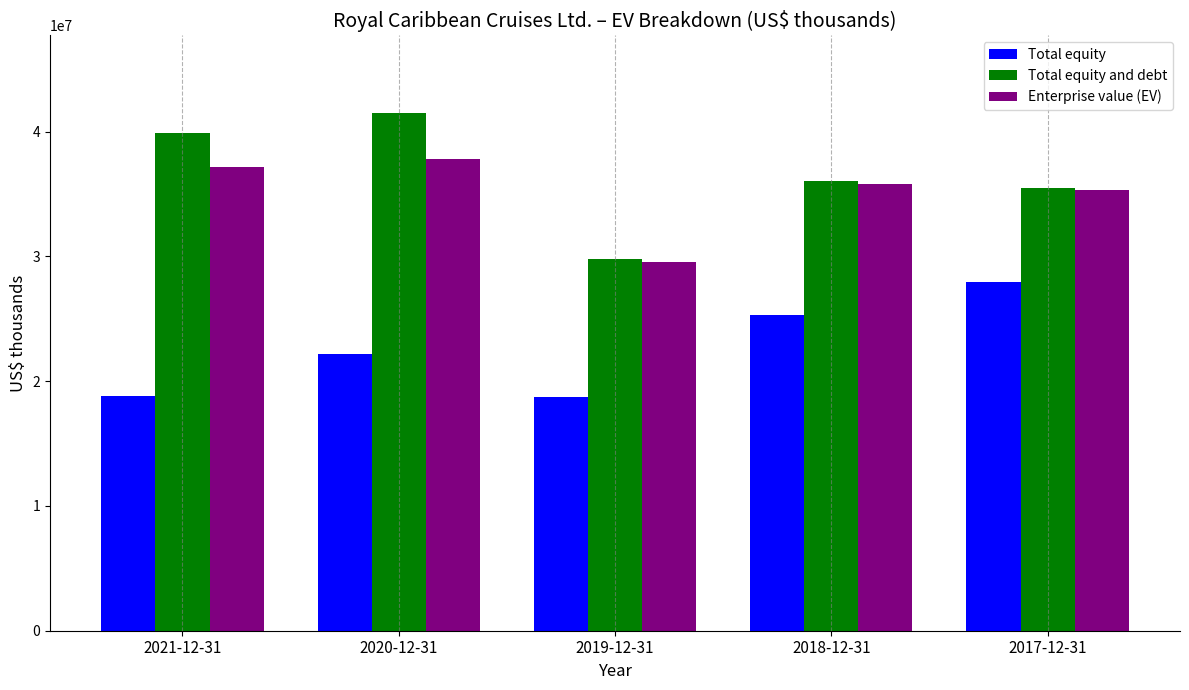

List the series in order of their peak value, highest first.

Total equity and debt, Enterprise value (EV), Total equity